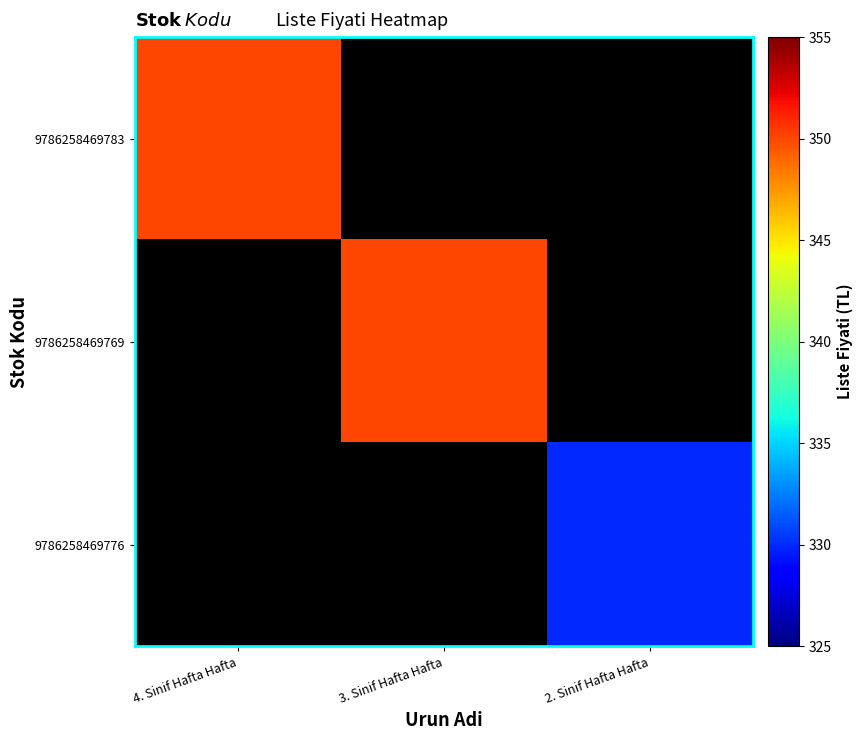

At which label does 9786258469776 reach its minimum?

4. Sinif Hafta Hafta